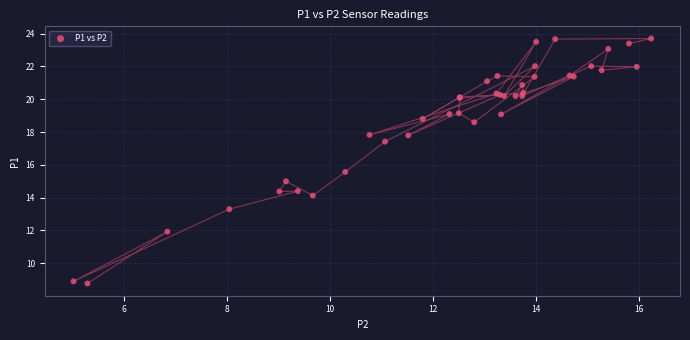

What Y value in the scatter plot is closest to 16?

15.6